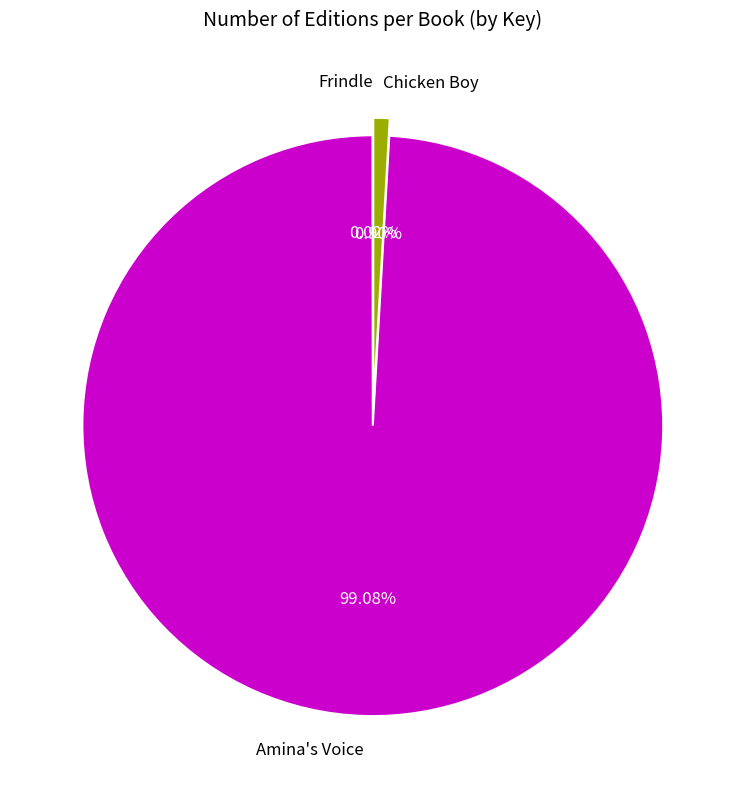

Which category accounts for the majority?

Amina's Voice